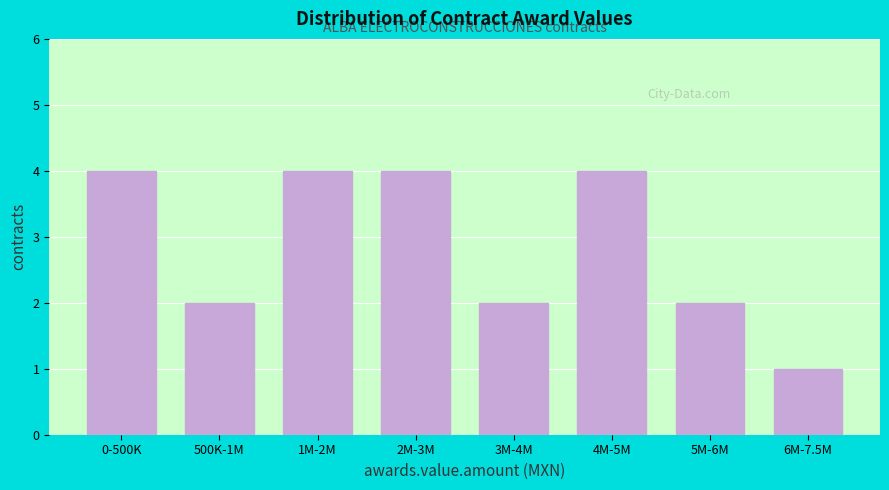

Reading left to right, transcribe all the data shown in this chart.

4	2	4	4	2	4	2	1